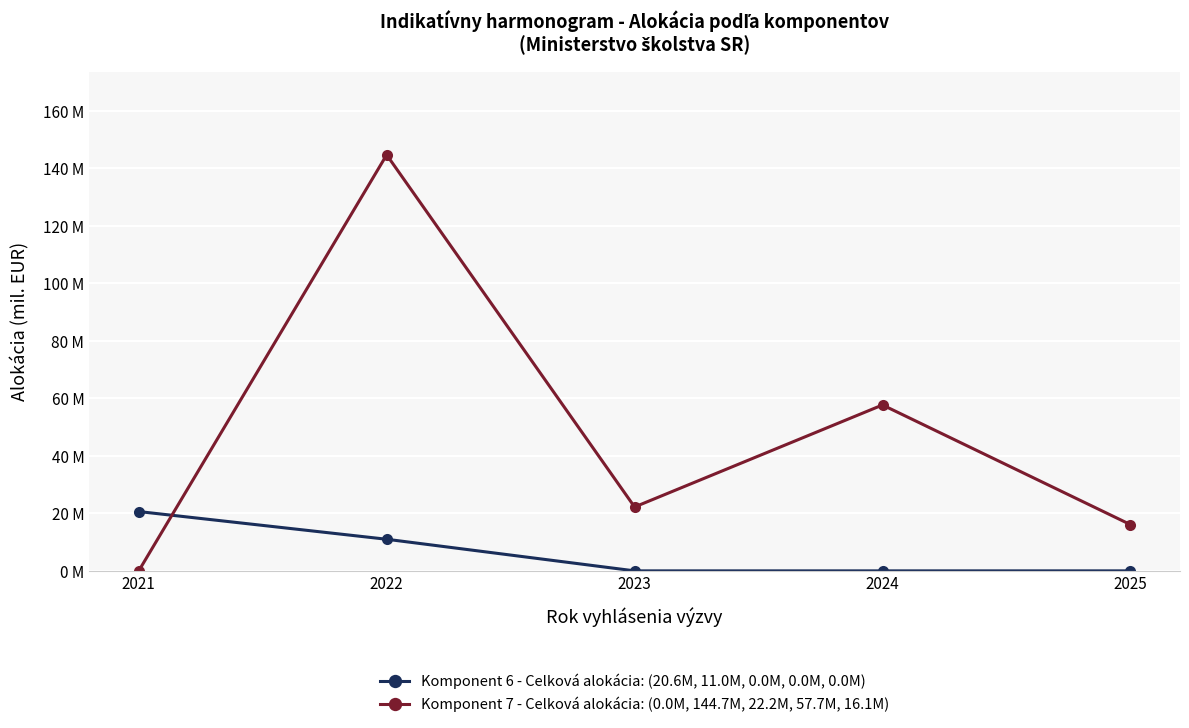

Does the chart display data point markers on the line(s)?

Yes